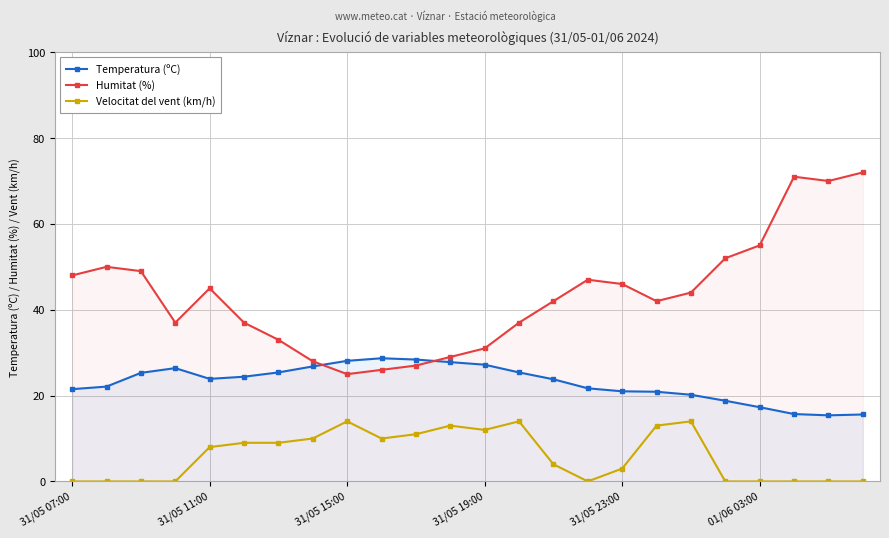

At how many categories does at least one series exceed 51?

5